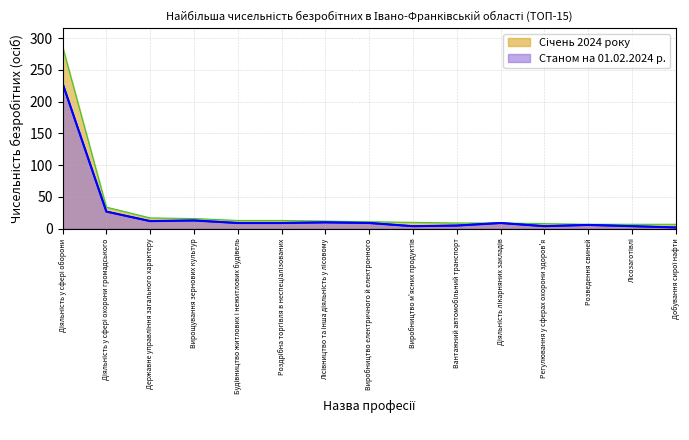

Between Добування сирої нафти and Діяльність у сфері охорони громадського, which is larger?

Діяльність у сфері охорони громадського